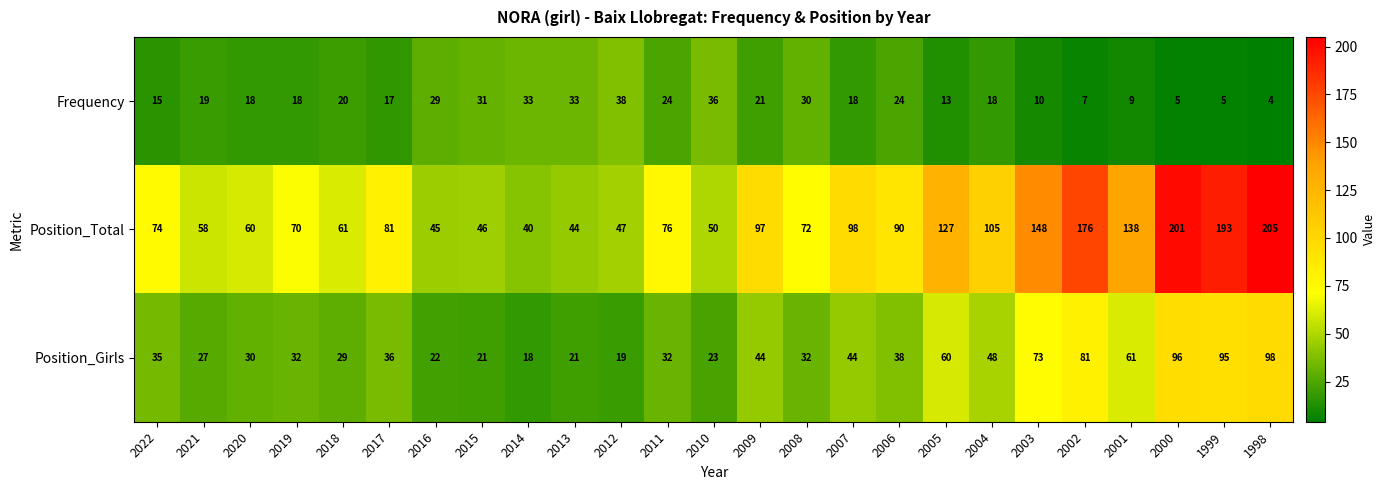

Between 2009 and 2008, which series saw the biggest shift?

Position_Total